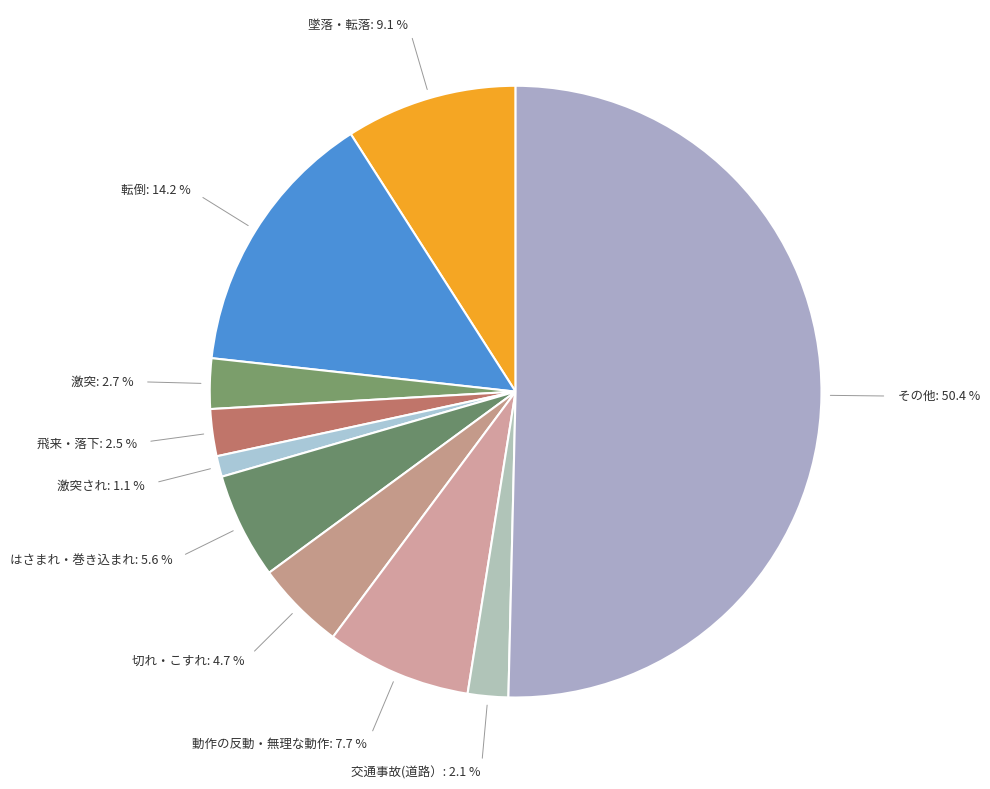

What is the largest slice in the pie chart?

その他